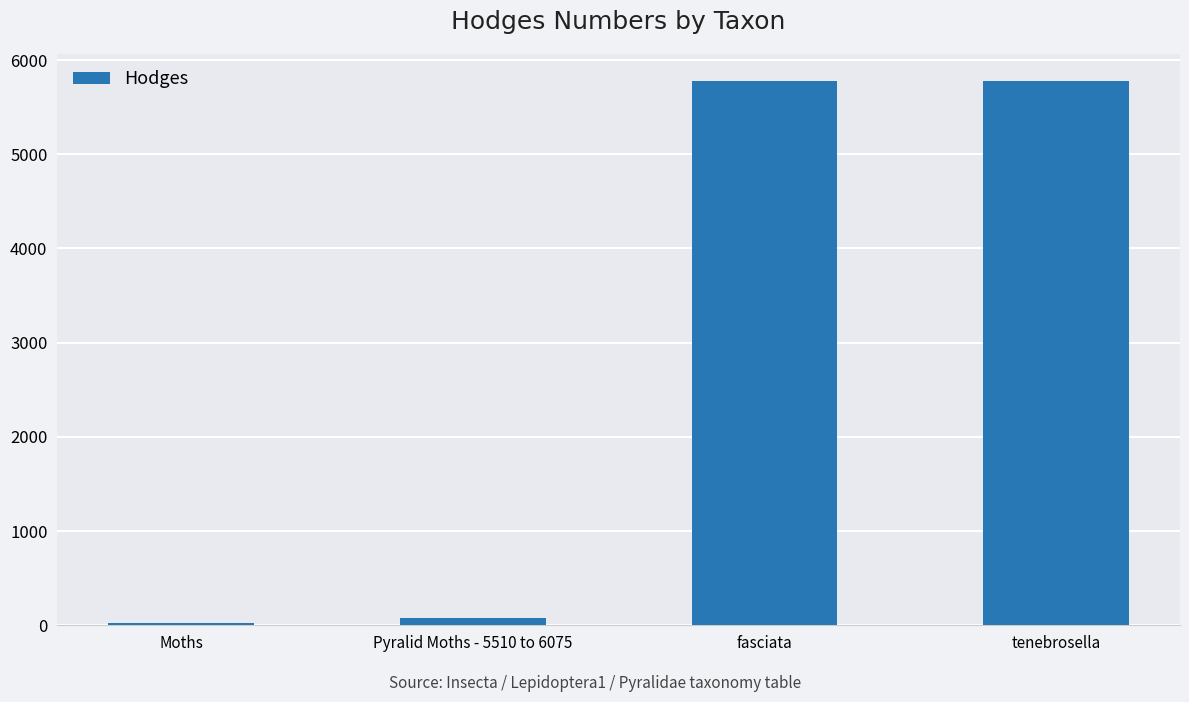

The value at fasciata is 8798.1. True or false?

False